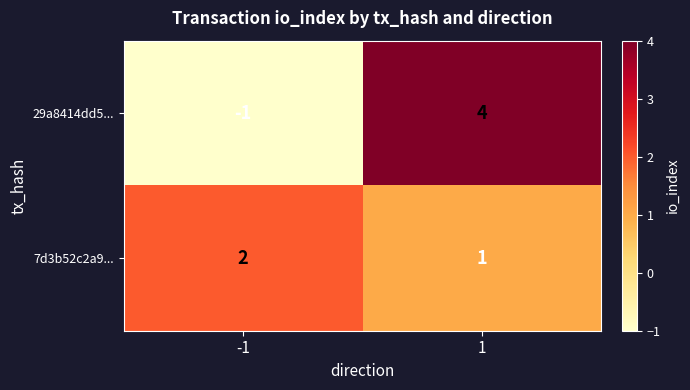

What is the sum of all 29a8414dd5... values?

3